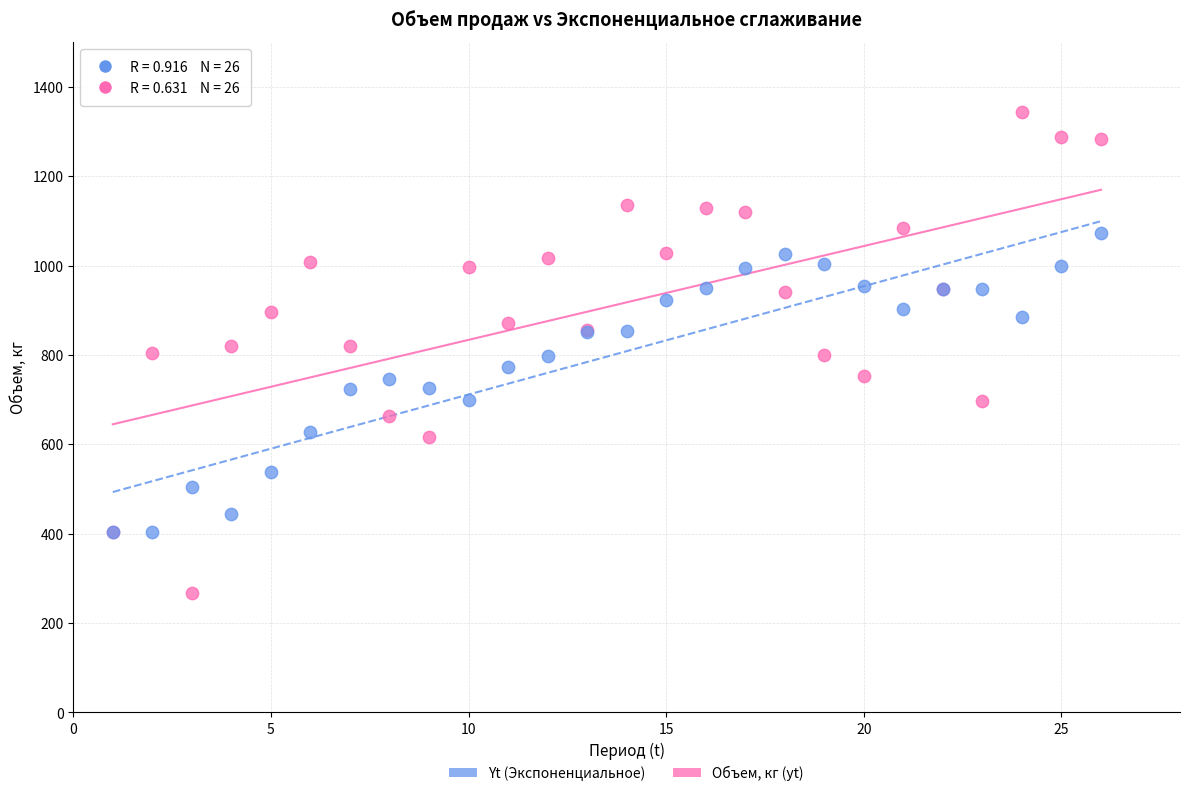

What are all the series names shown in the legend?

Yt (Экспоненциальное), Объем, кг (yt)